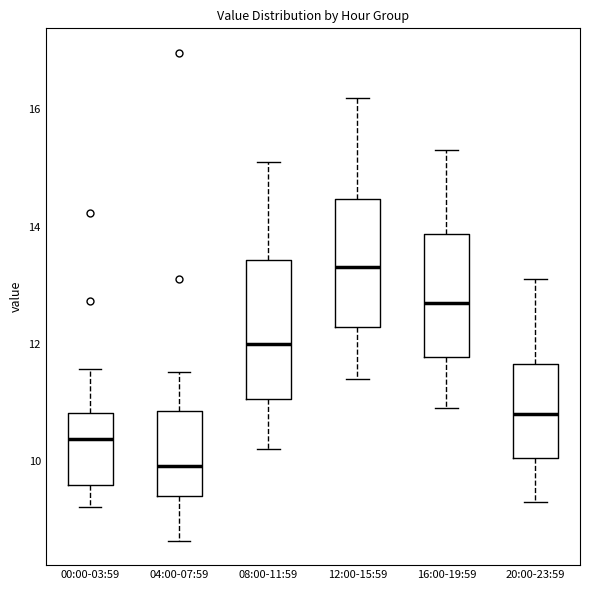

Where does the upper whisker of the box for 20:00-23:59 end on the y-axis? The values are not printed on the chart, so give them approximately, as read against the axis.

13.2